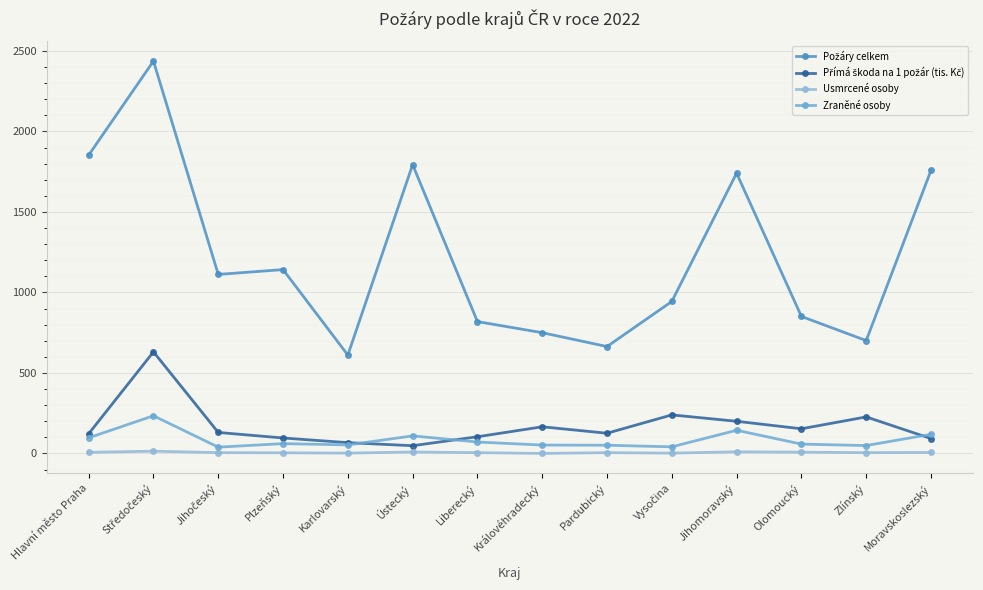

What is the greatest value displayed?

2437.0